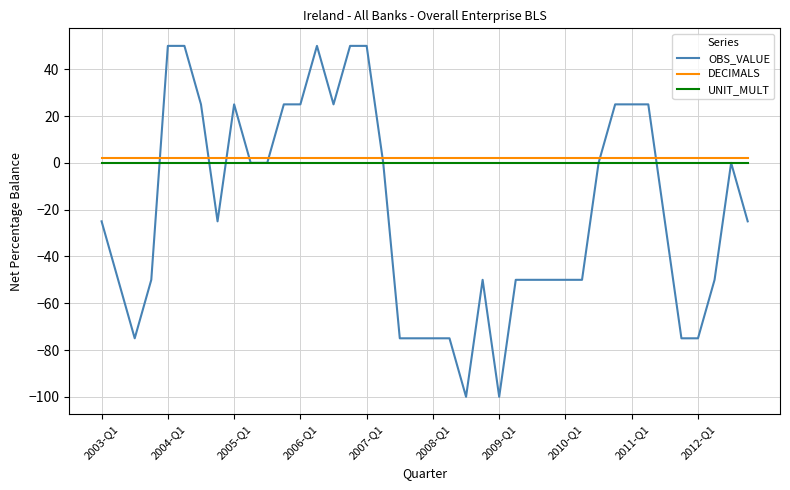

What are all the series names shown in the legend?

OBS_VALUE, DECIMALS, UNIT_MULT